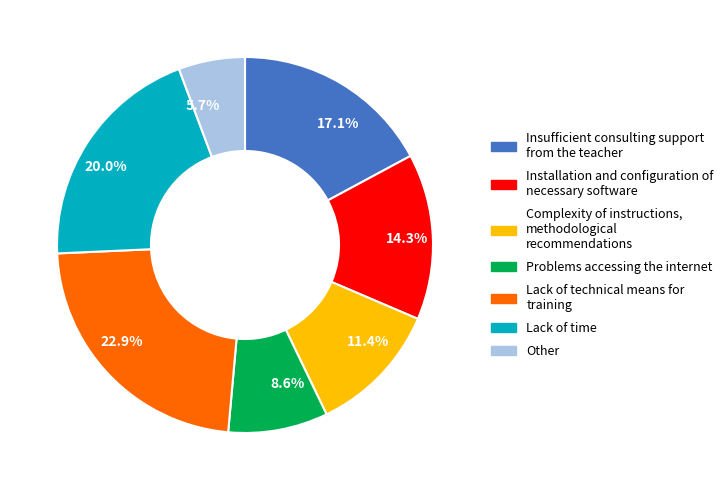

Rank the categories by value from lowest to highest.

5.7%, 8.6%, 11.4%, 14.3%, 17.1%, 20.0%, 22.9%